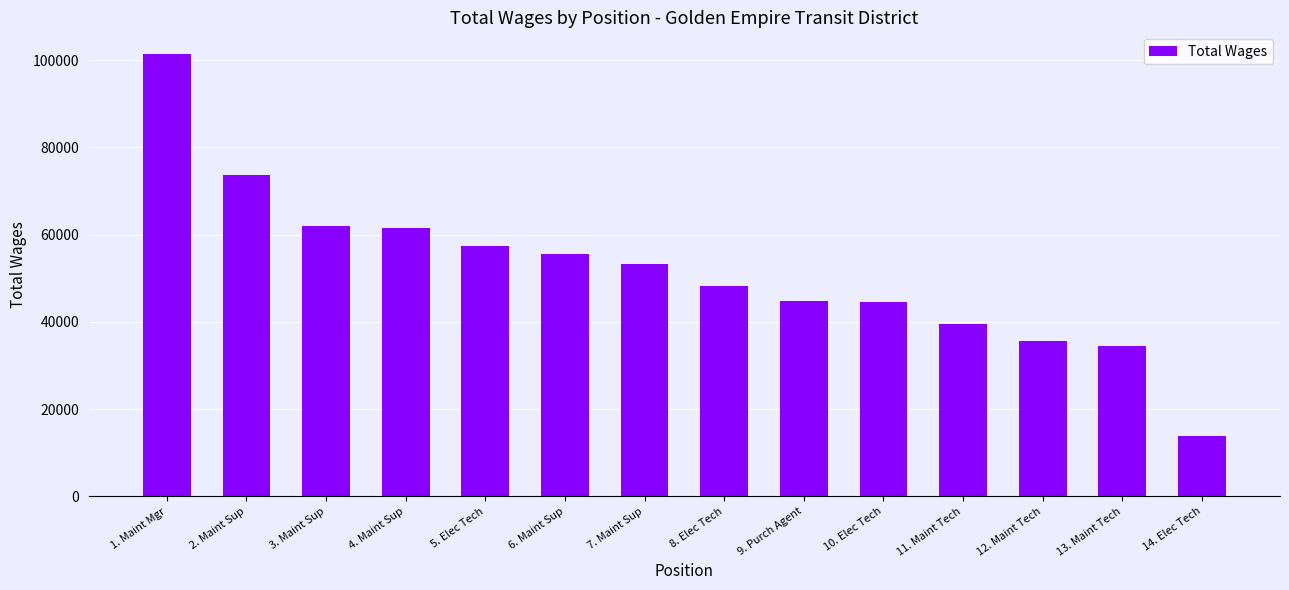

Count the number of data series in this chart.

1